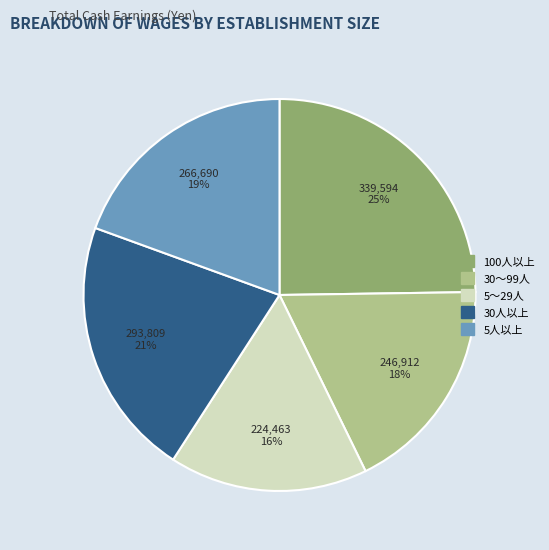

What percentage is the 5人以上 slice, to the nearest percent?

19%